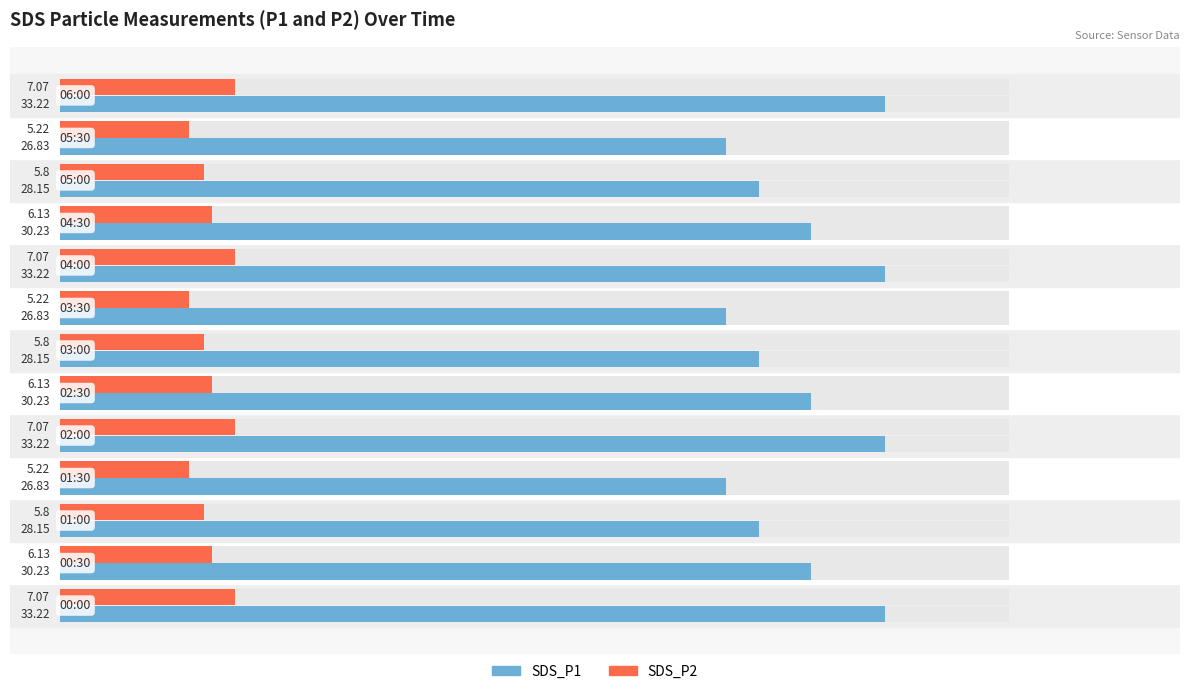

Reading left to right, extract all data points from this chart.

SDS_P2: 7.1	6.1	5.8	5.2	7.1	6.1	5.8	5.2	7.1	6.1	5.8	5.2	7.1
SDS_P1: 33.2	30.2	28.1	26.8	33.2	30.2	28.1	26.8	33.2	30.2	28.1	26.8	33.2